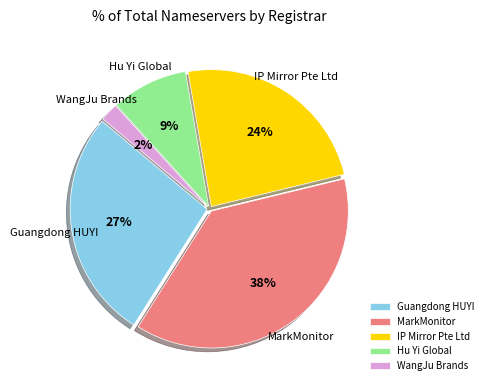

Rank the categories by value from highest to lowest.

MarkMonitor, Guangdong HUYI, IP Mirror Pte Ltd, Hu Yi Global, WangJu Brands